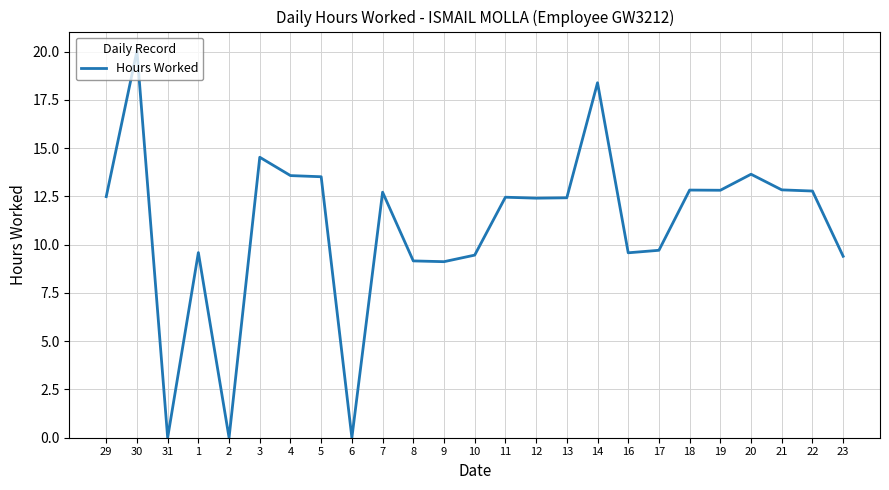

At which category does the data reach its first local peak?

30